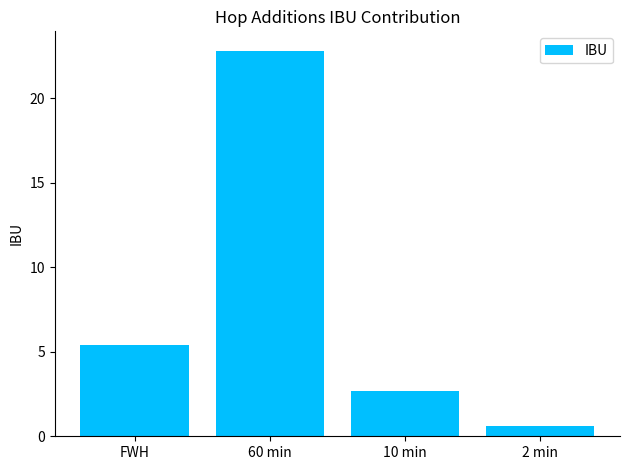

At which category does the chart reach its peak across all series?

60 min